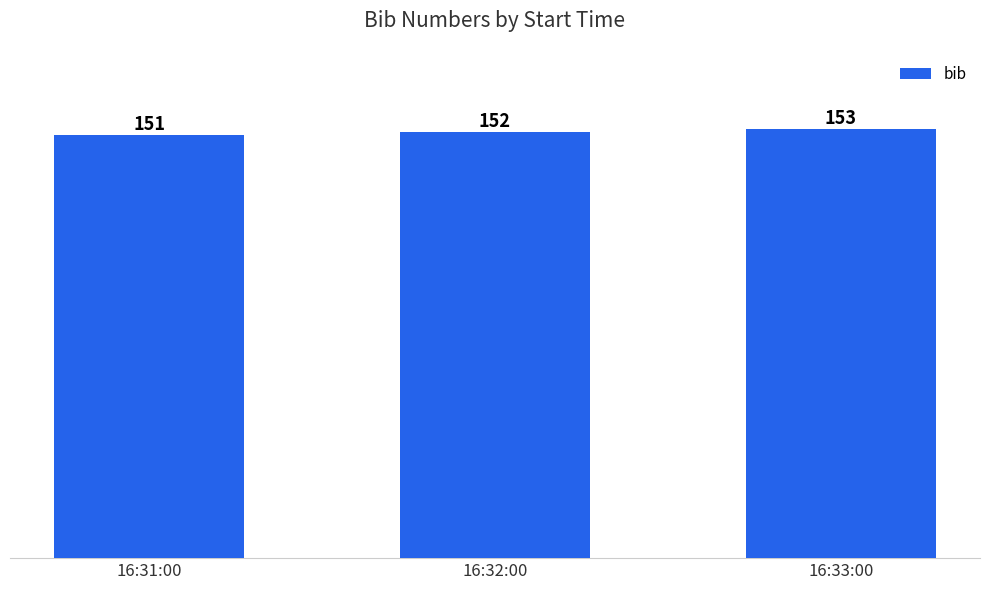

Rank the categories by value from lowest to highest.

16:31:00, 16:32:00, 16:33:00